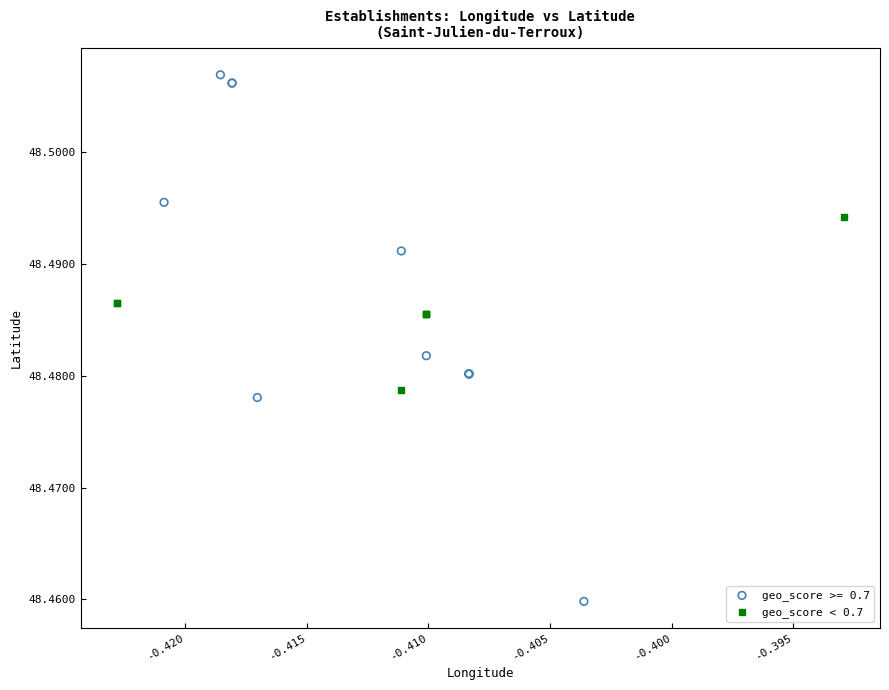

Which series contains the lowest Y value?

geo_score >= 0.7